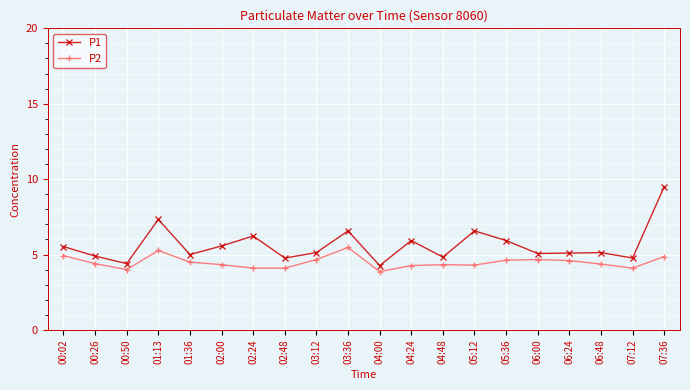

At which label does P1 reach its peak?

07:36